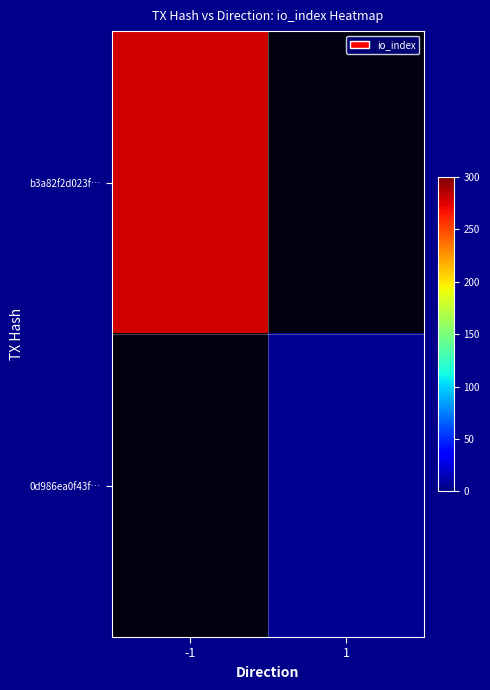

The b3a82f2d023f… series shows 369.2 at -1. True or false?

False